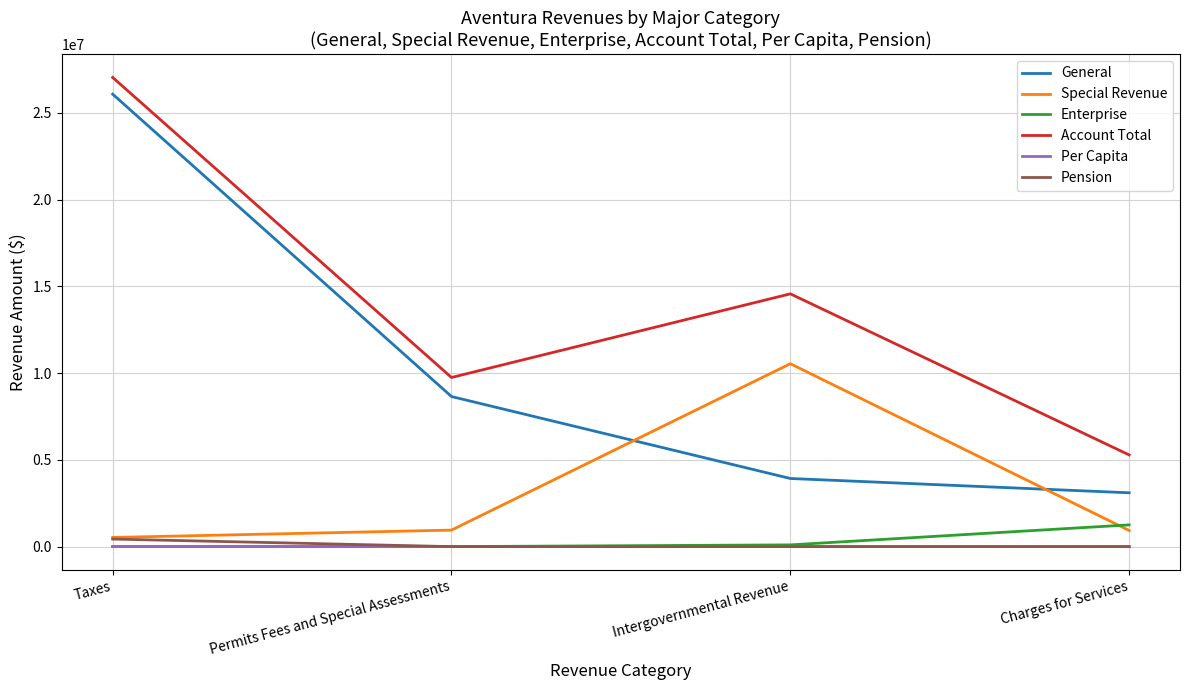

What is the maximum value for Enterprise?

1253514.0